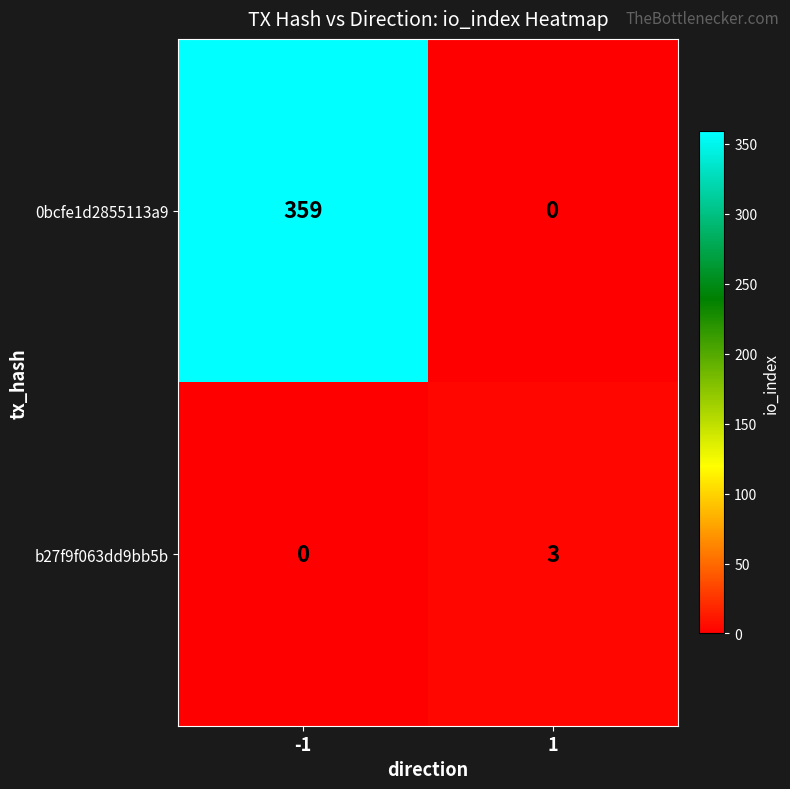

What is the difference between the b27f9f063dd9bb5b values at 1 and -1?

3